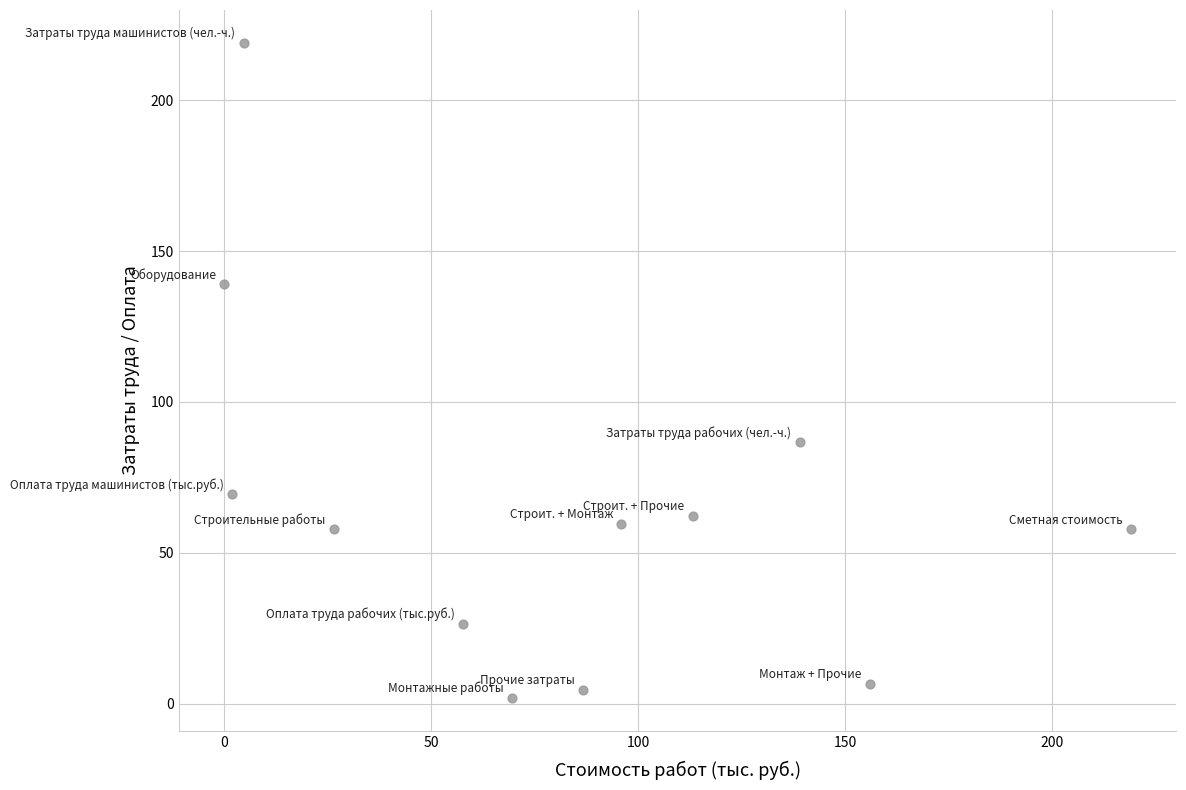

What is the average X value?

80.8